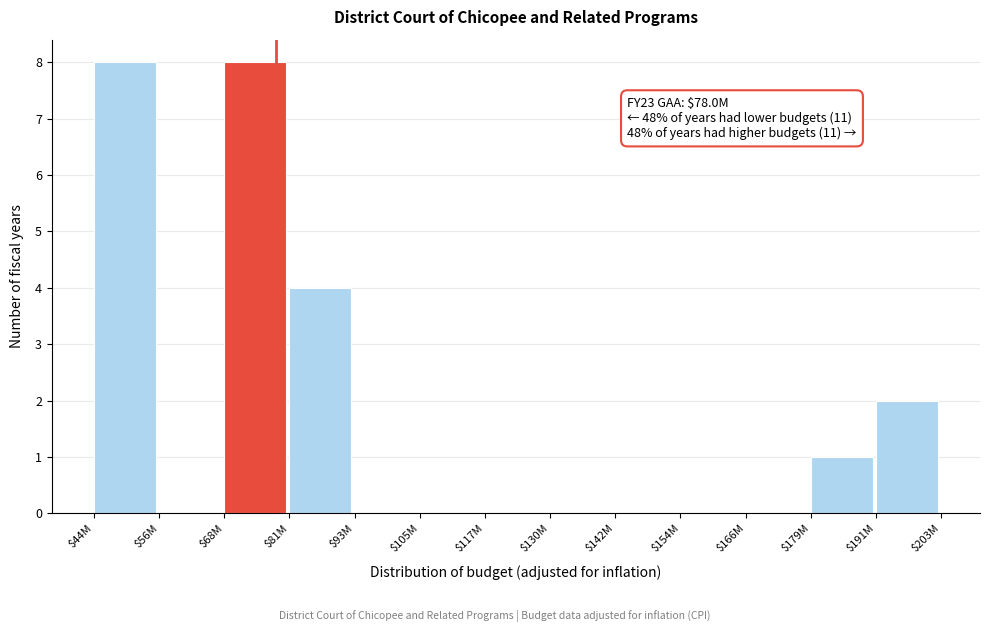

What is the sum of all values?

23